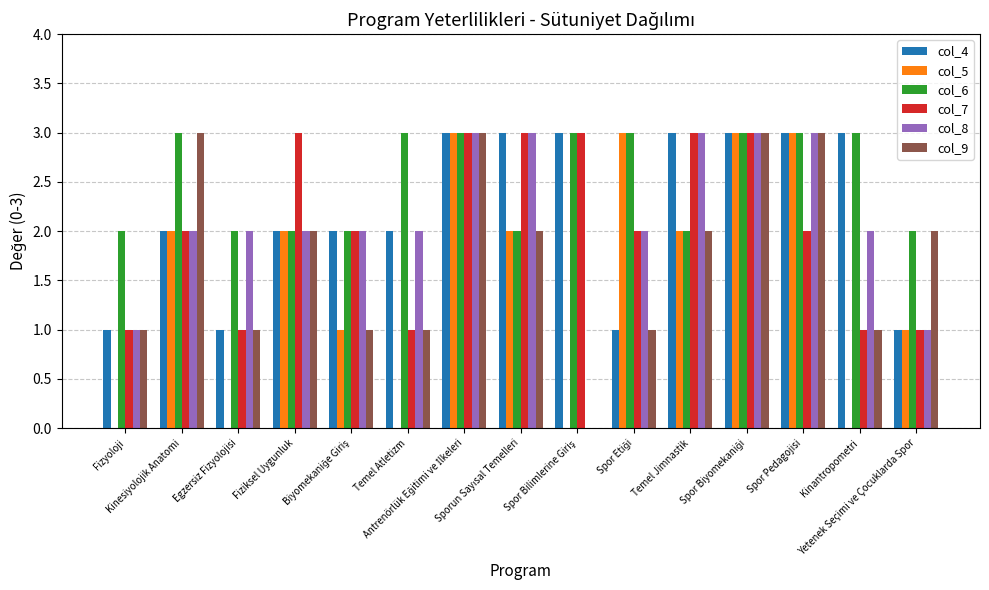

Which series has the largest total across all categories?

col_6